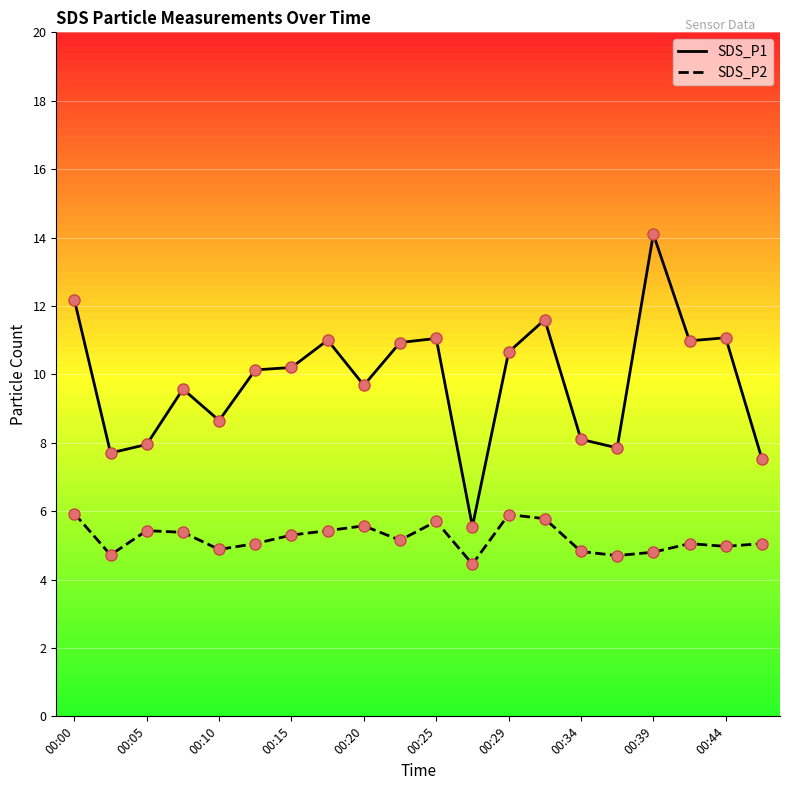

Which series has the largest range (max minus min)?

SDS_P1